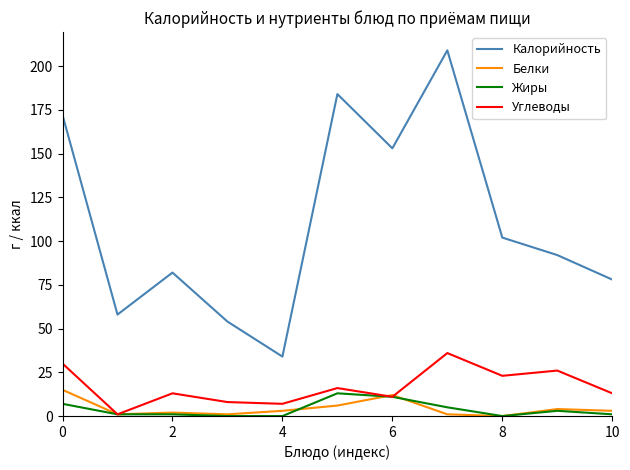

Which series has the largest range (max minus min)?

Калорийность